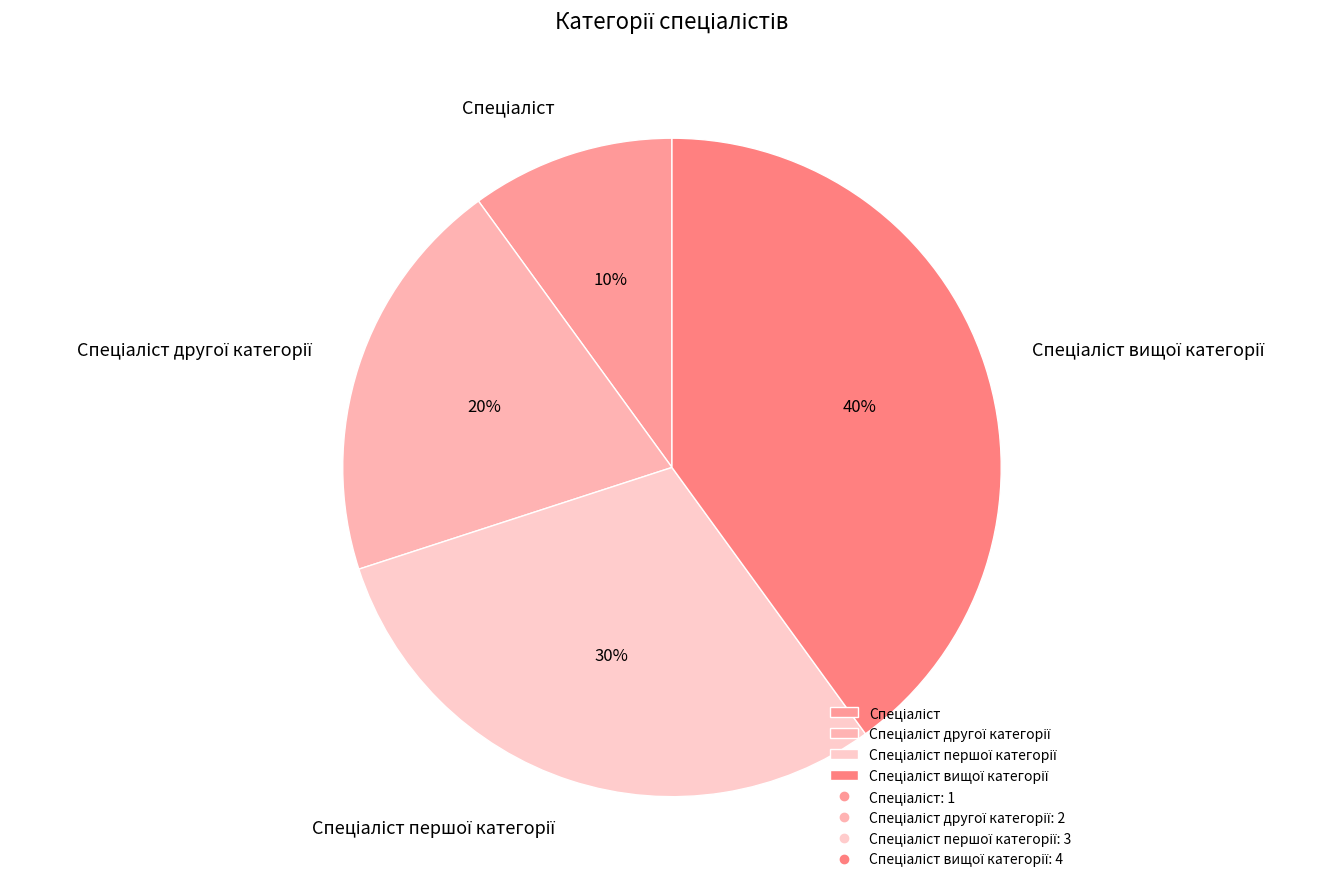

To the nearest percent, what is the average slice percentage?

25%